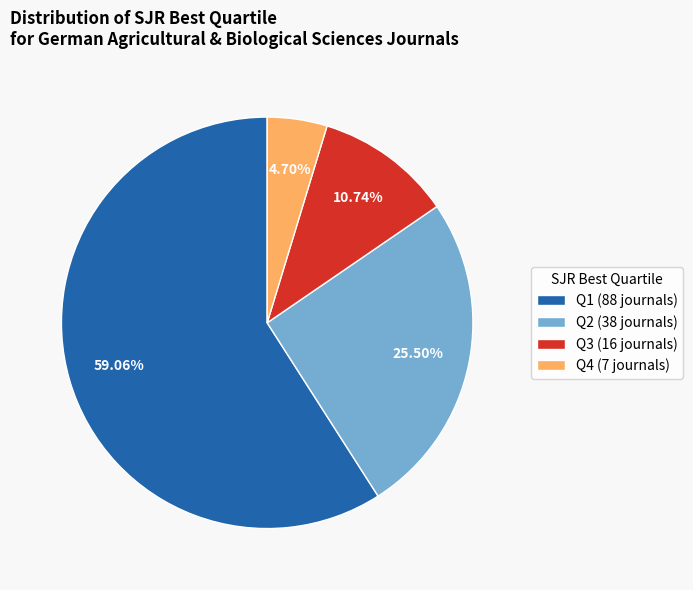

Count the number of slices in the pie.

4